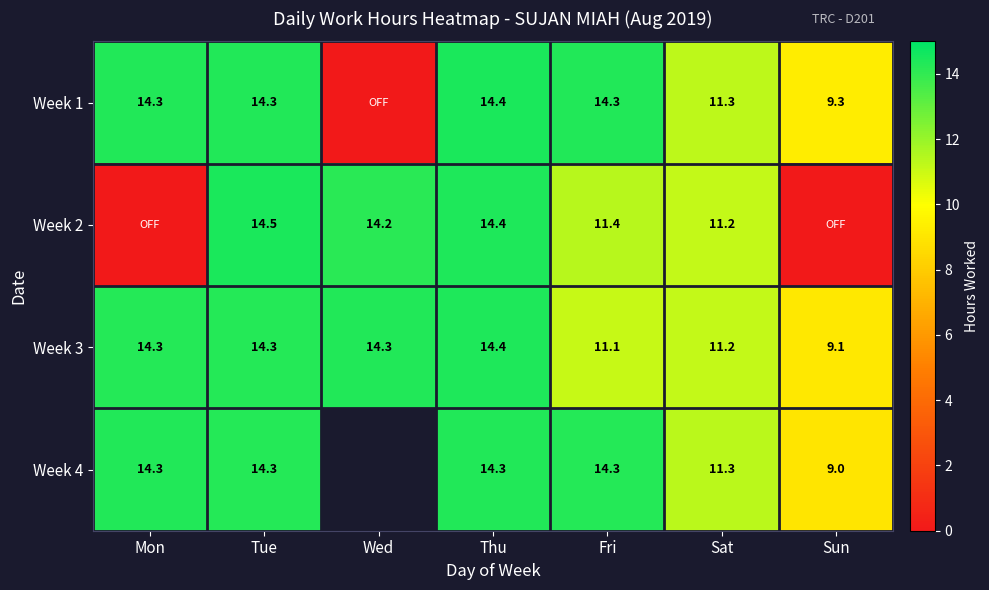

What is the difference between the highest and lowest values at Tue?

0.2